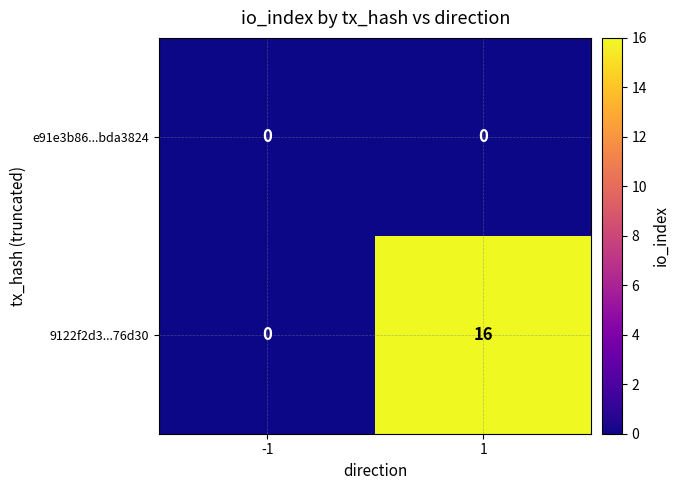

The e91e3b86...bda3824 series shows 0 at 1. True or false?

True